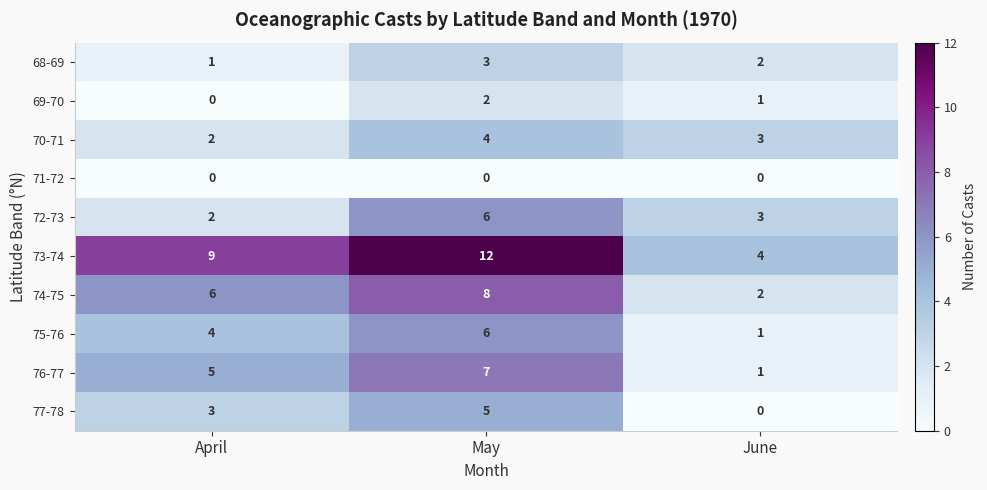

The value of 68-69 at May is 3. True or false?

True